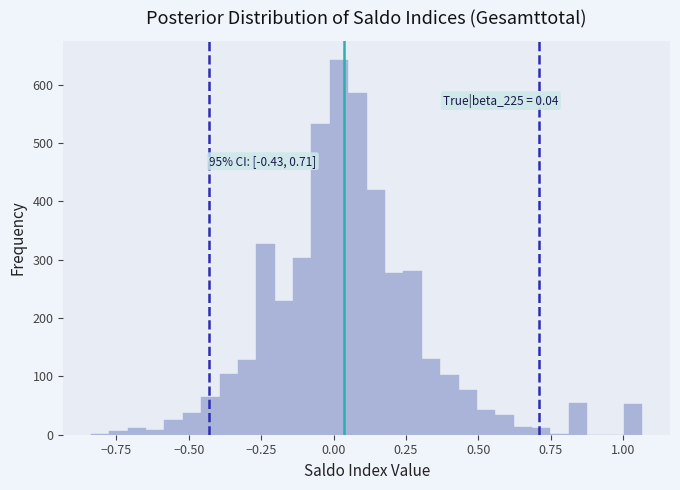

Read against the x-axis, roughly where is the centre of the tallest bar?

0.00